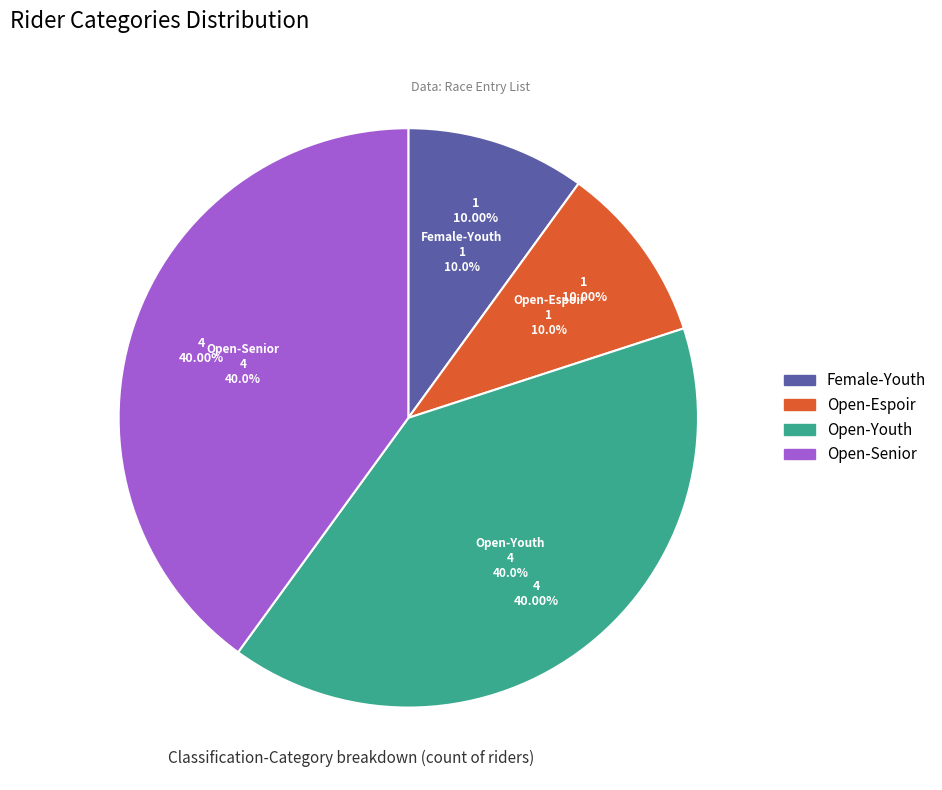

To the nearest percent, what is the difference between the Espoir and Youth slice percentages?

30%